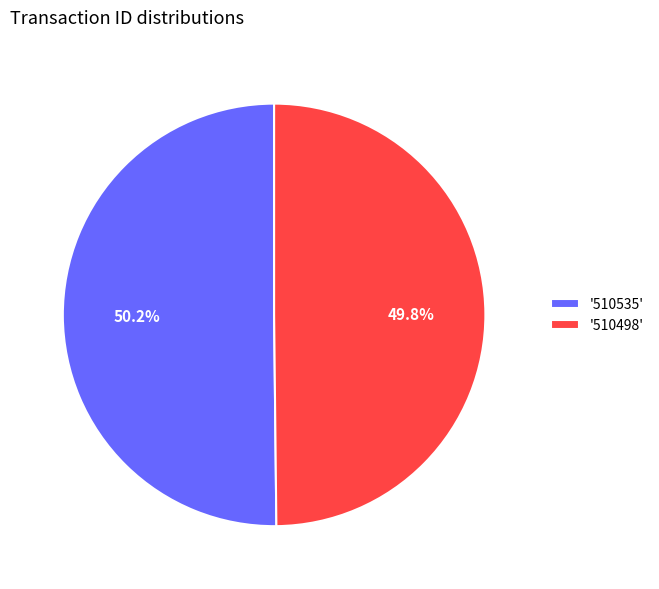

Approximately how many times larger is the value at '510535' compared to '510498'?

1.0